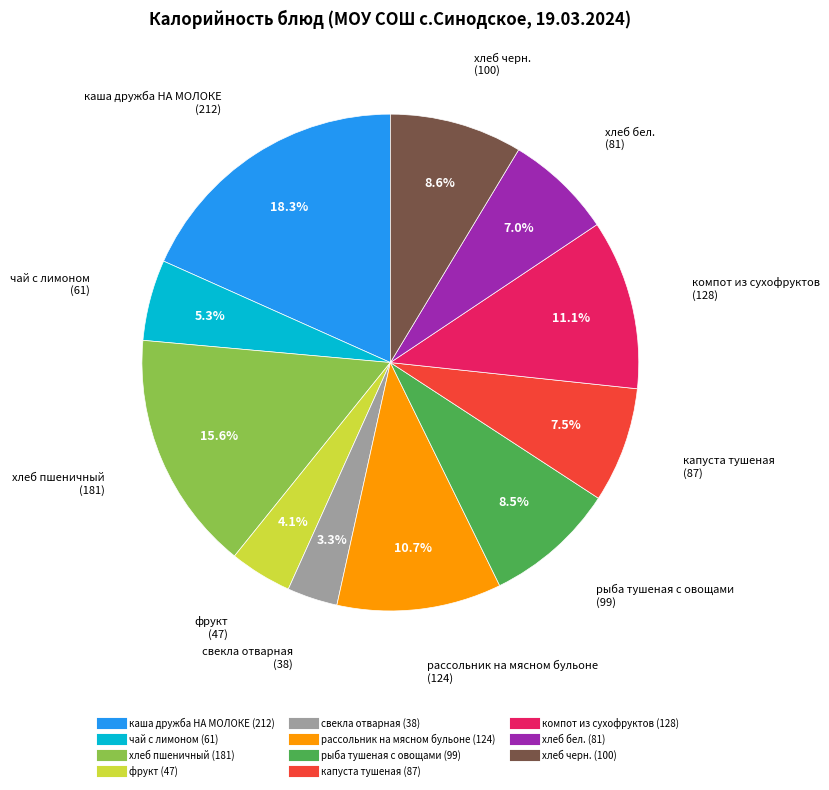

Count the number of slices in the pie.

11